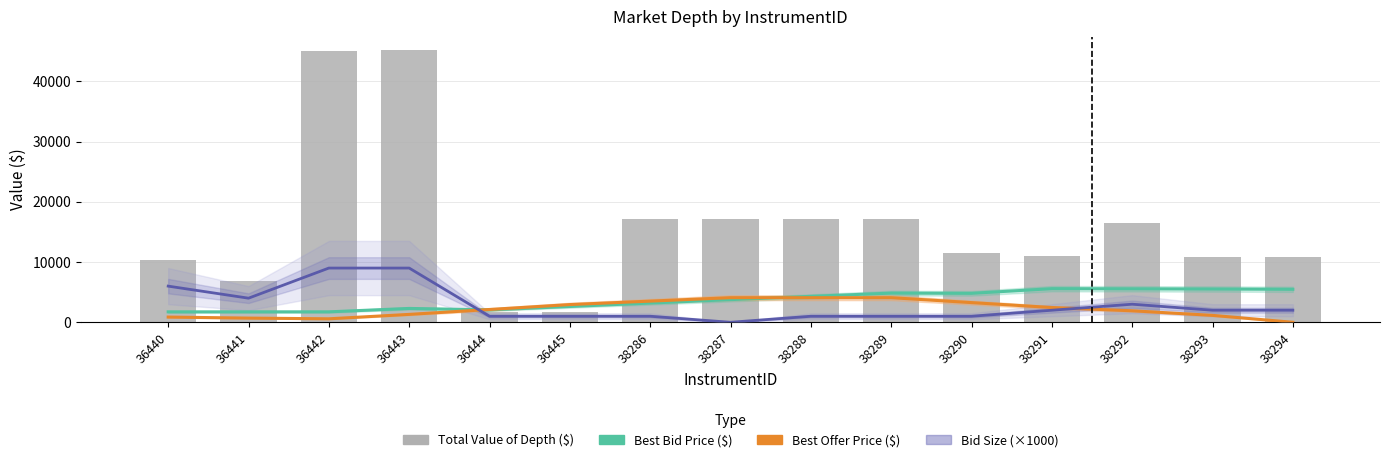

What is the highest value of the Total Value of Depth ($) series?

45135.5